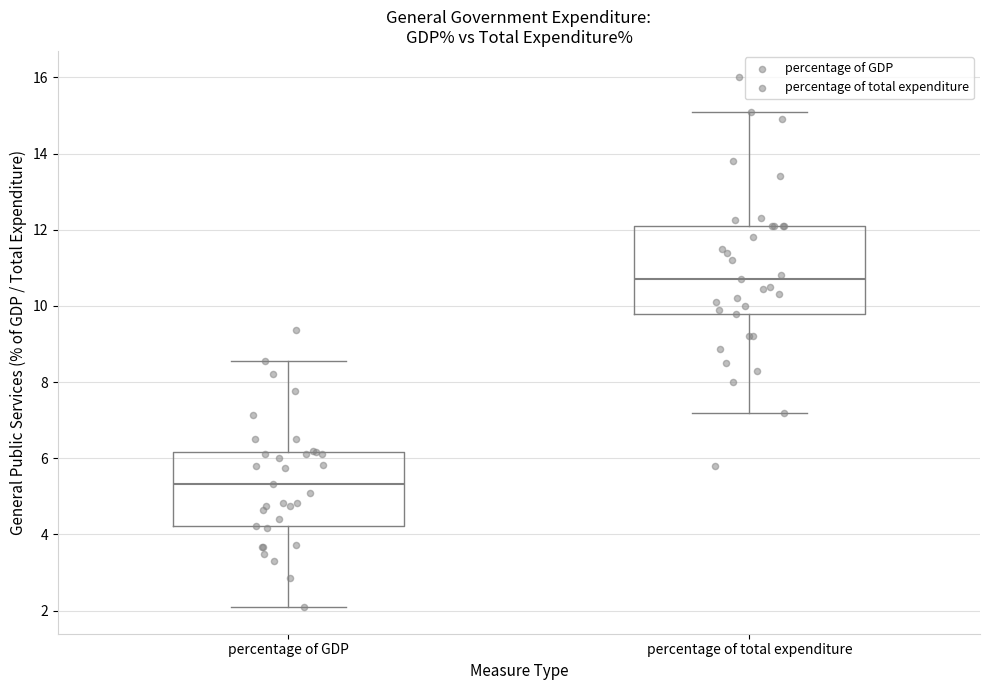

Where does the upper whisker of the box for percentage of GDP end on the y-axis? The values are not printed on the chart, so give them approximately, as read against the axis.

8.6